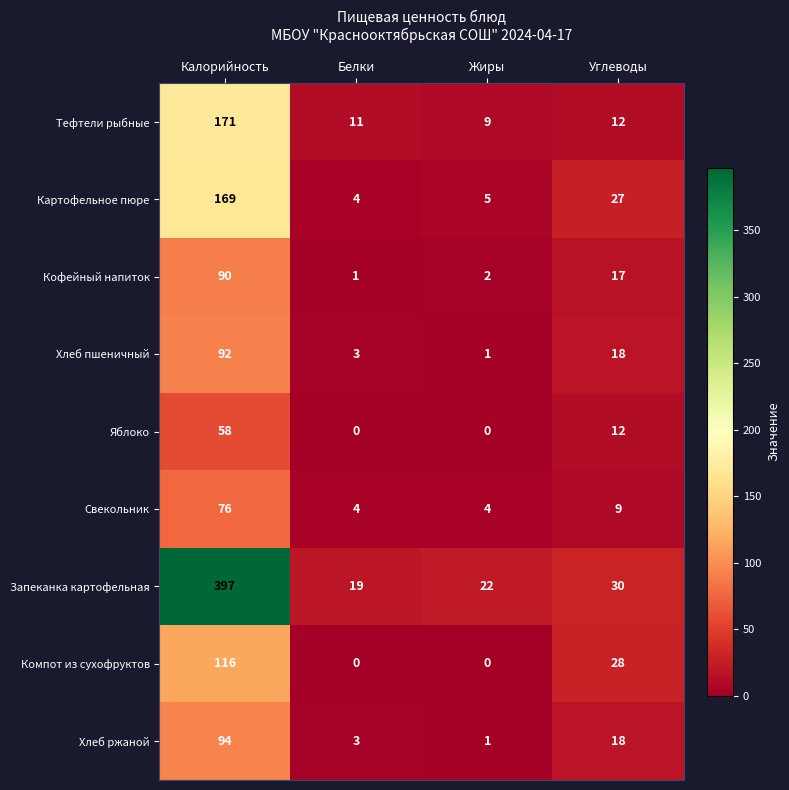

True or false: Свекольник has a value of 6 at Жиры.

False